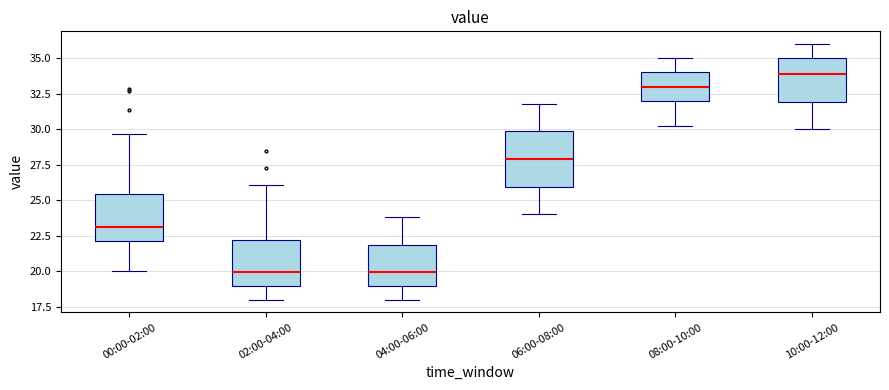

Reading left to right, transcribe this box plot: for each box, give where its median line is, the range the box spans, and where its two whiskers end, as read against the y-axis. The values are not printed on the chart, so give them approximately, as read against the axis.

00:00-02:00: median 23.0, box 22.0 to 25.5, whiskers 20.0 to 29.5
02:00-04:00: median 20.0, box 19.0 to 22.0, whiskers 18.0 to 26.0
04:00-06:00: median 20.0, box 19.0 to 22.0, whiskers 18.0 to 24.0
06:00-08:00: median 28.0, box 26.0 to 30.0, whiskers 24.0 to 32.0
08:00-10:00: median 33.0, box 32.0 to 34.0, whiskers 30.0 to 35.0
10:00-12:00: median 34.0, box 32.0 to 35.0, whiskers 30.0 to 36.0